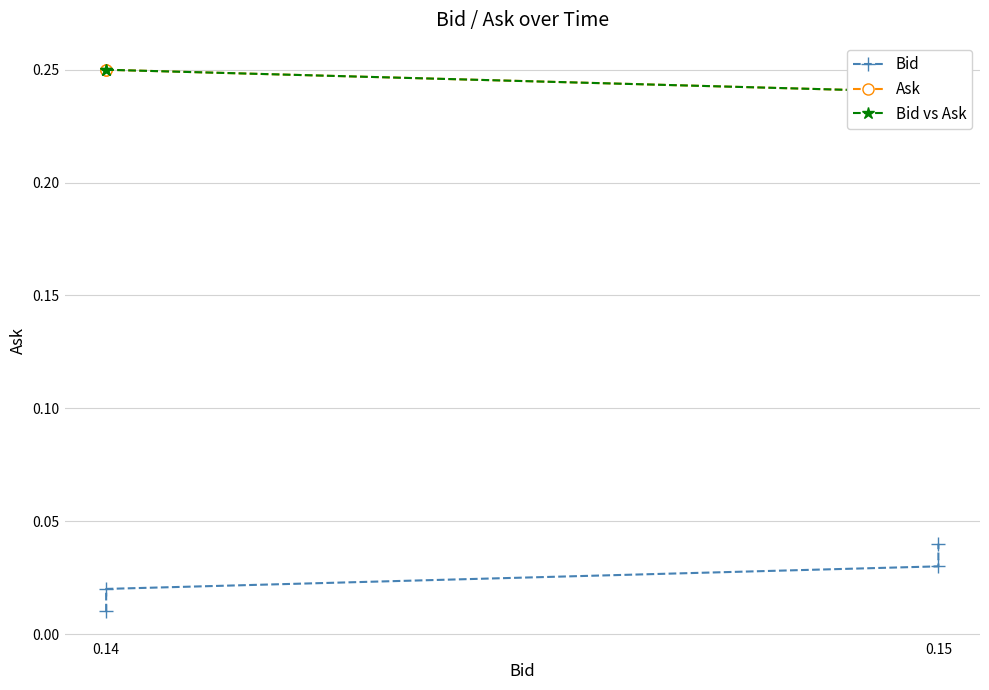

What is the total value across all series at 0.14?

0.5